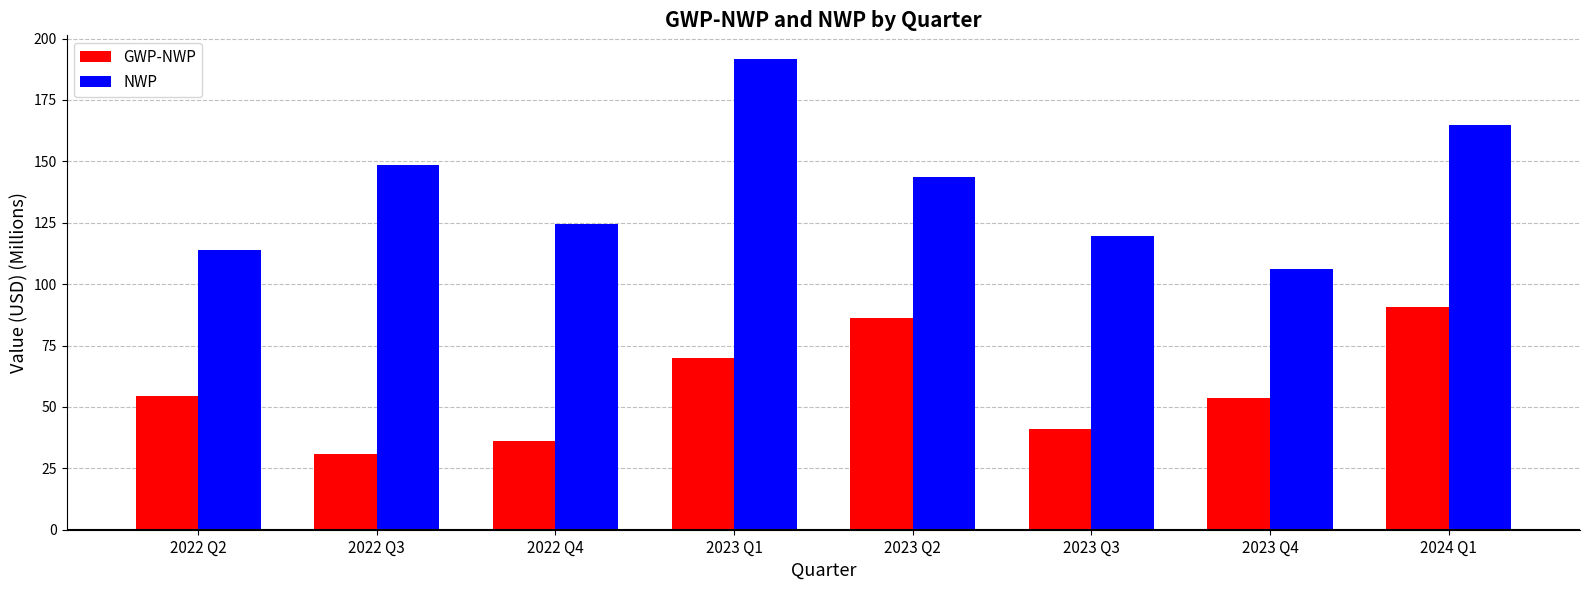

What is the difference between the GWP-NWP values at 2024 Q1 and 2022 Q3?

59.7